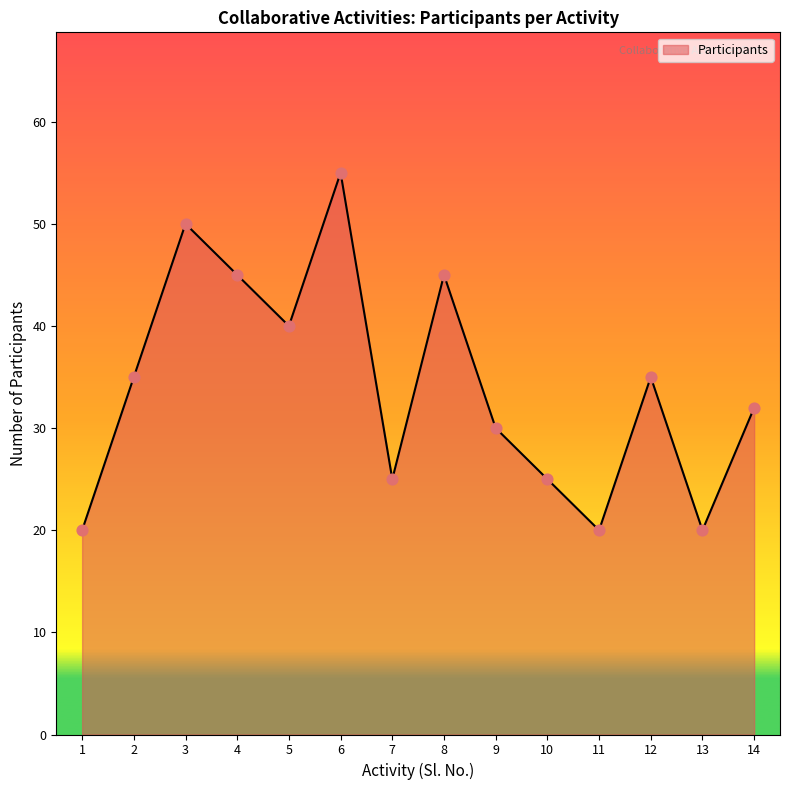

Between 2 and 5, which is larger?

5